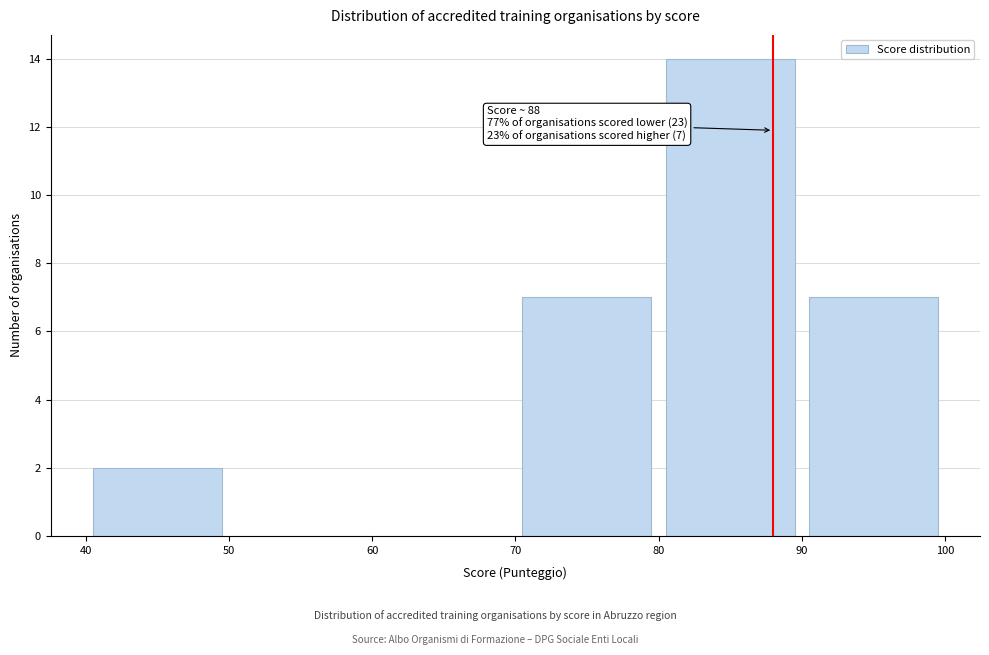

Over which range of the x-axis is the bar tallest?

80 to 90